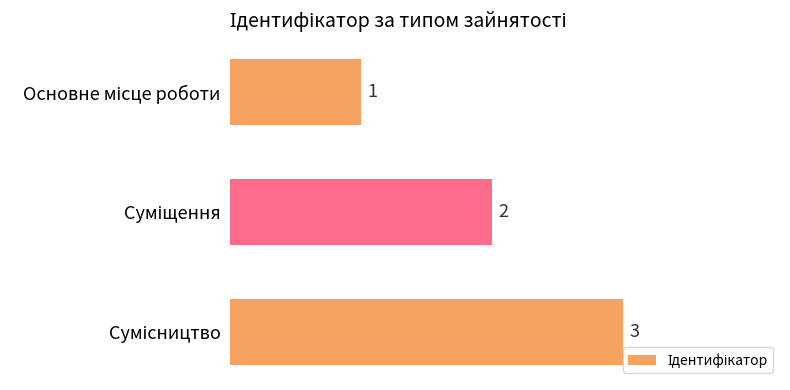

How many values are between 1 and 3?

3